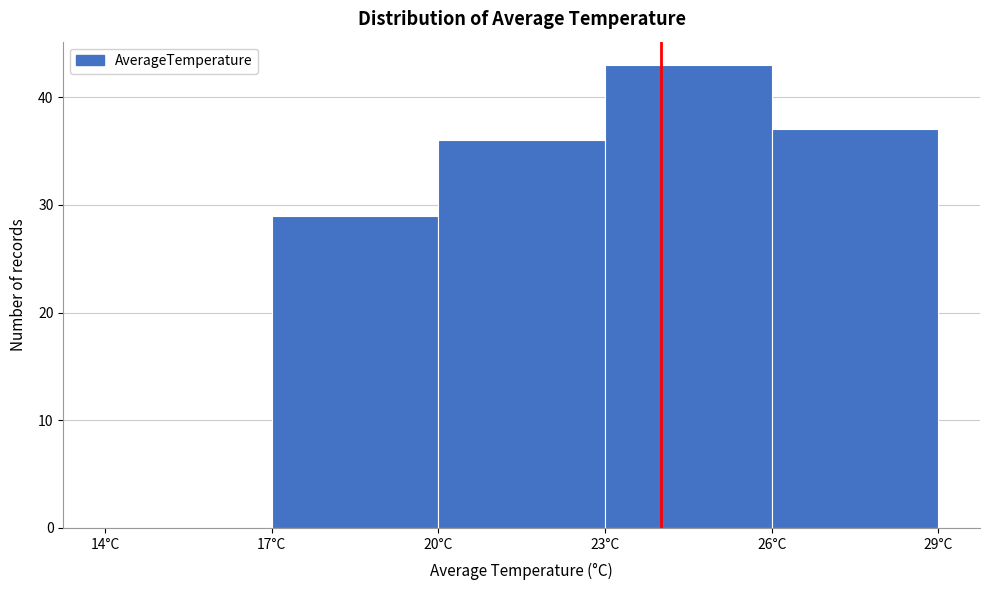

Reading left to right, transcribe this chart: for each bar, give the range it covers on the x-axis and its height. The values are not printed on the chart, so give them approximately, as read against the axis.

14 to 17: 0
17 to 20: 29
20 to 23: 36
23 to 26: 43
26 to 29: 37